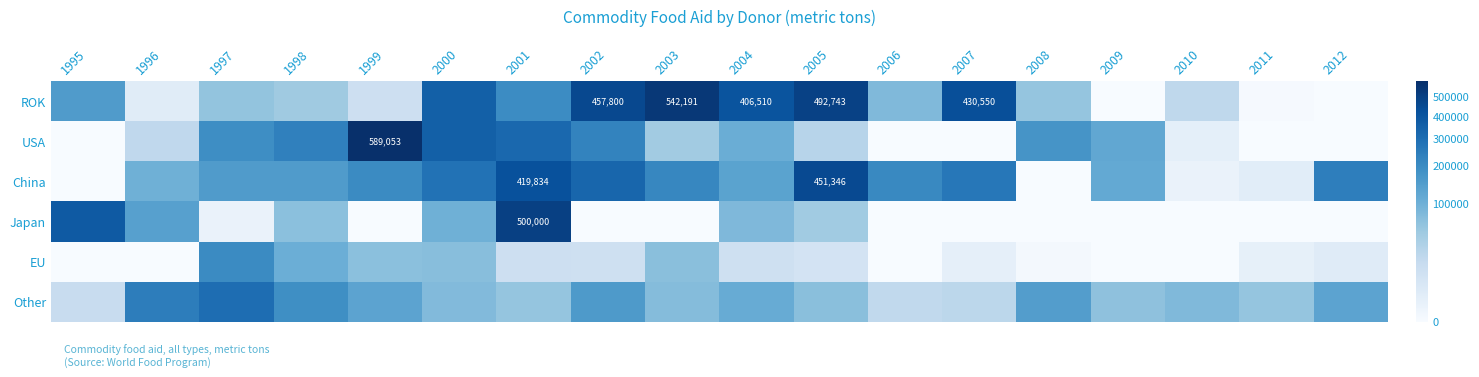

True or false: ROK has a value of 571785 at 2007.

False